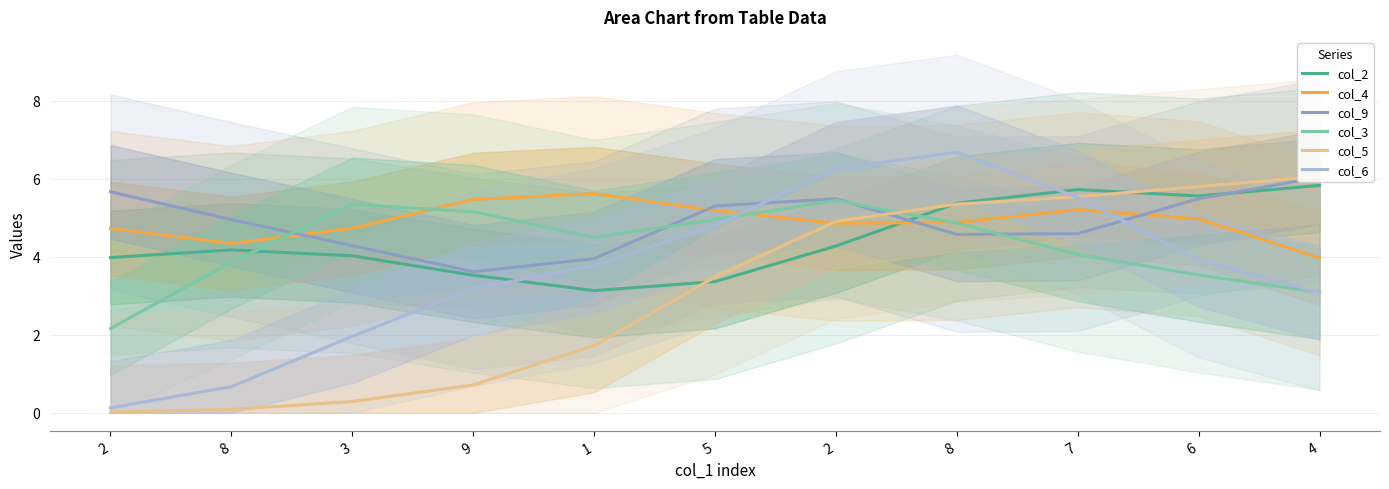

What is the maximum value shown in the chart?

6.7